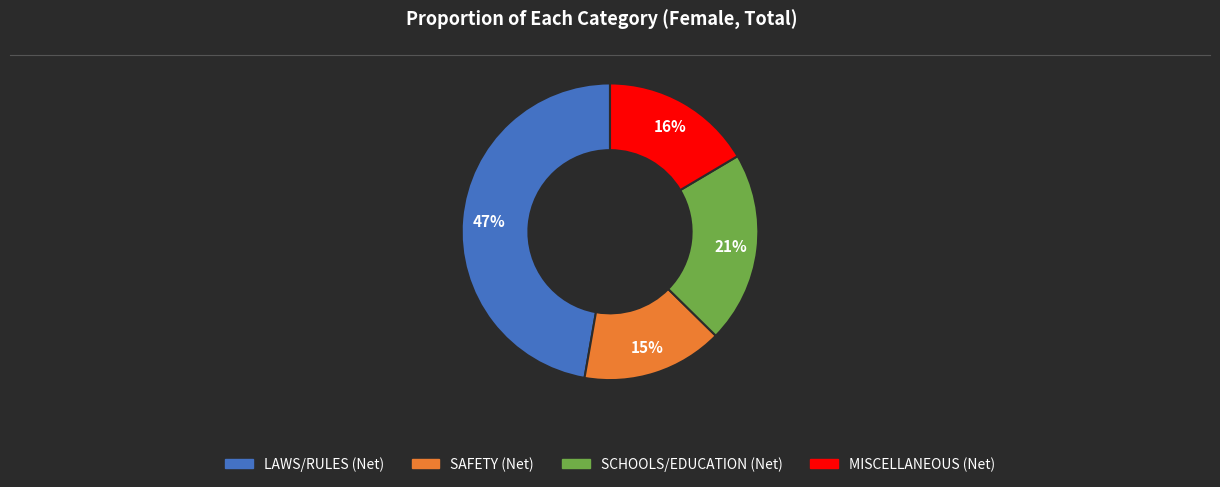

Which category has the biggest portion of the pie?

LAWS/RULES (Net)